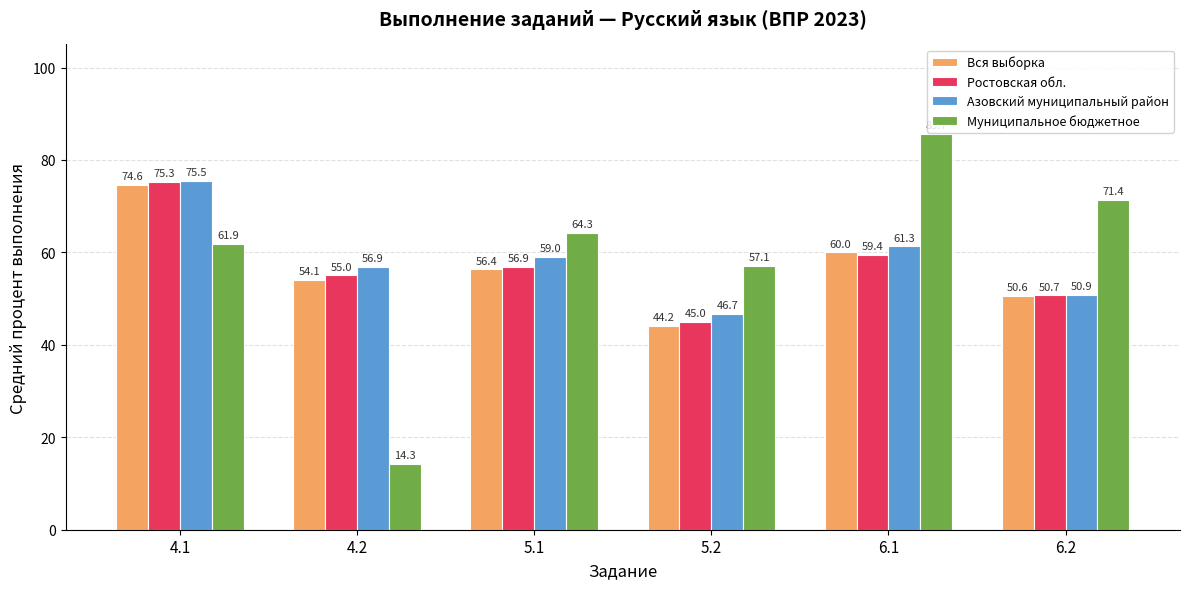

What is the difference between the second highest and second lowest values in the Муниципальное бюджетное series?

14.3